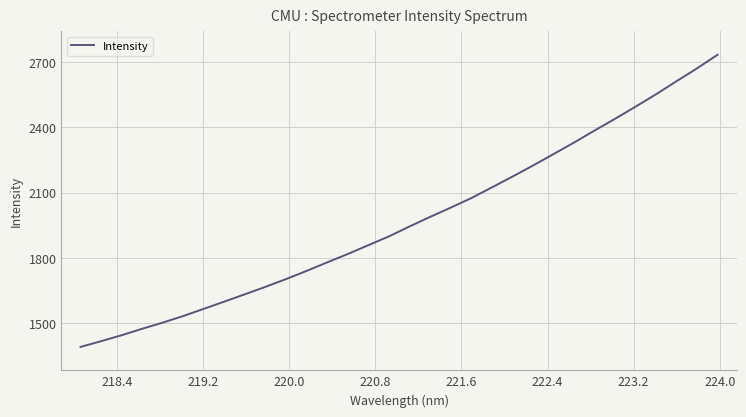

What is the difference between the maximum and minimum values?

1341.4